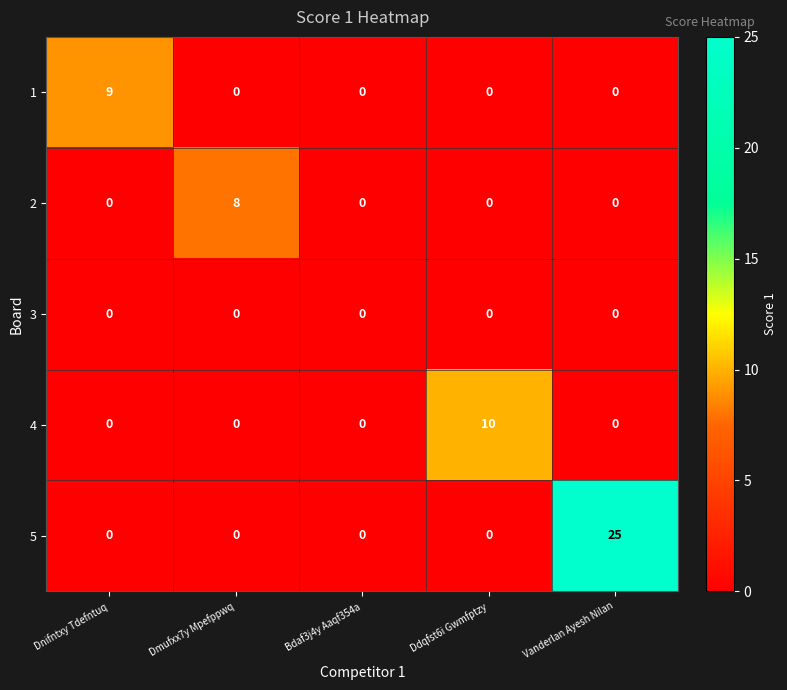

Reading left to right, what are all the values shown in this chart?

1: 9	0	0	0	0
2: 0	8	0	0	0
3: 0	0	0	0	0
4: 0	0	0	10	0
5: 0	0	0	0	25